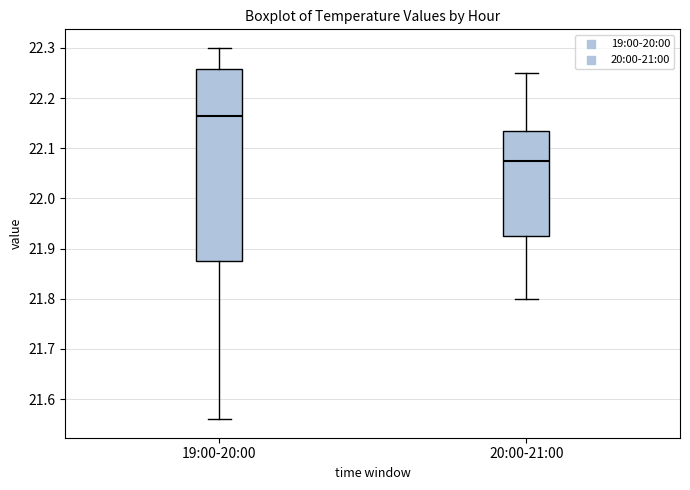

Which box has the lowest median line?

20:00-21:00